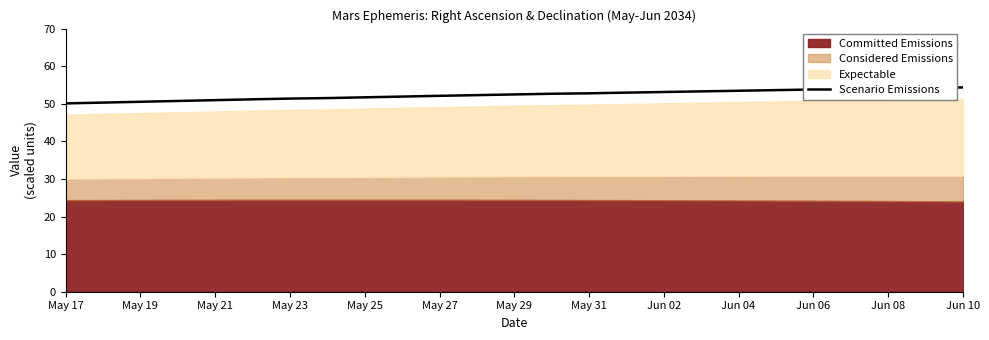

Is it true that Scenario Emissions equals 96.7 at Jun 06?

False